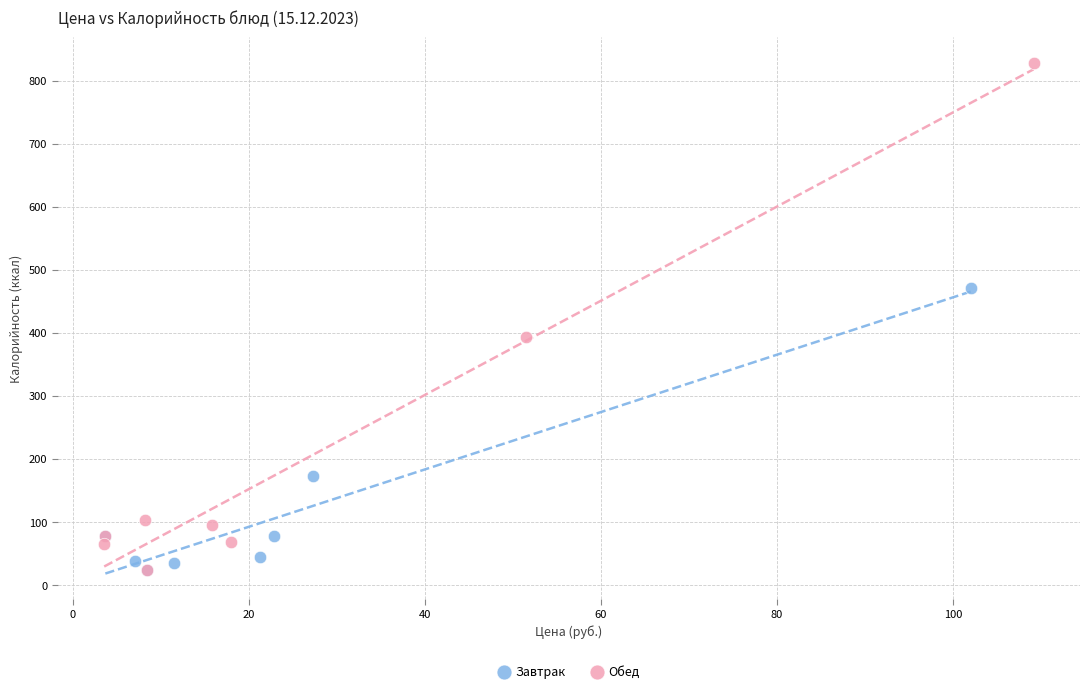

Which series contains the highest Y value?

Обед